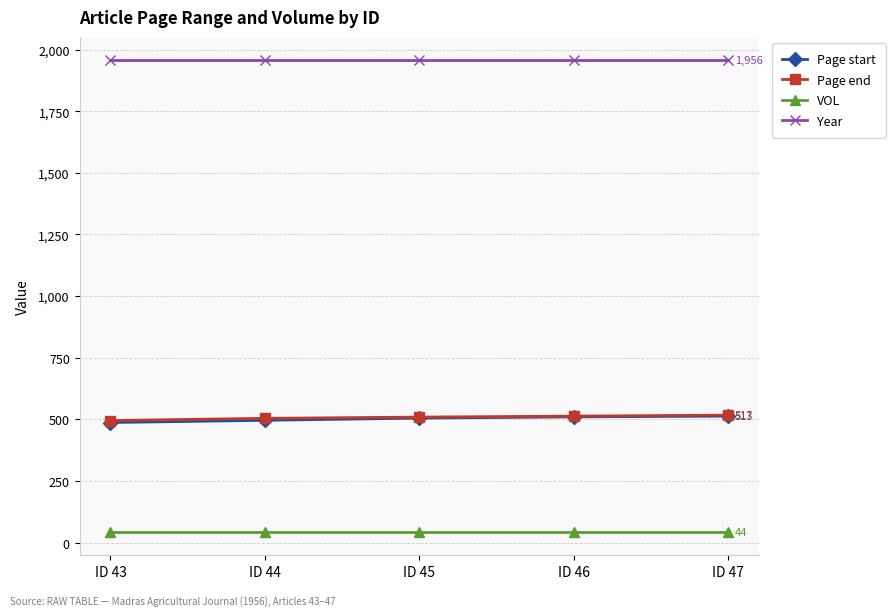

What is the sum of the VOL values at ID 44 and ID 47?

88